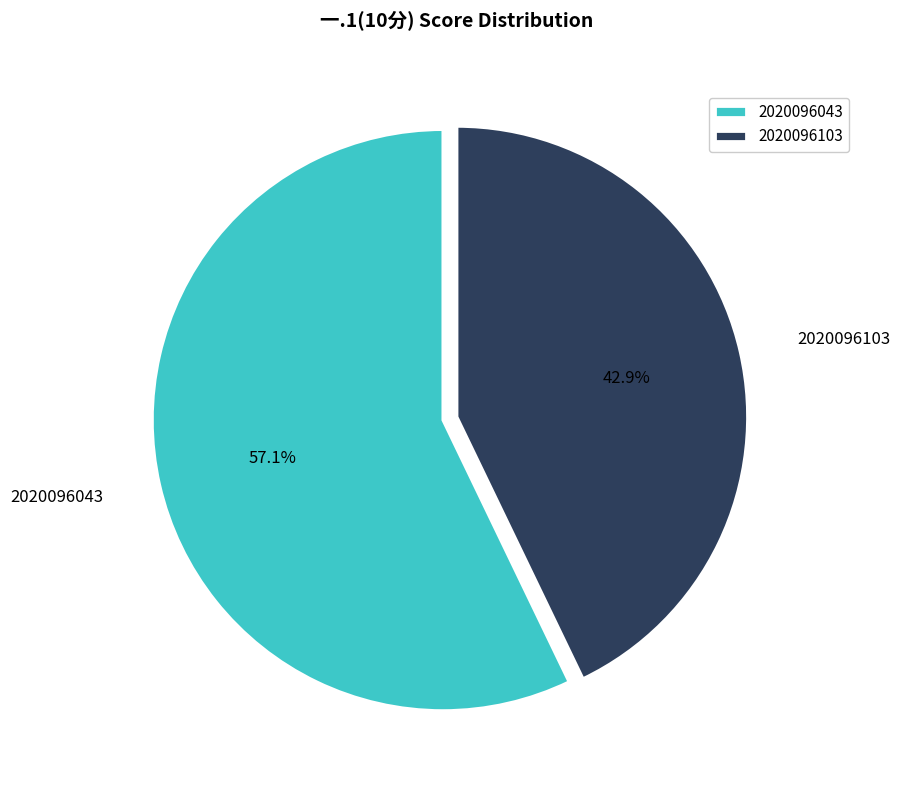

To the nearest percent, what is the combined percentage of 2020096103 and 2020096043?

100%